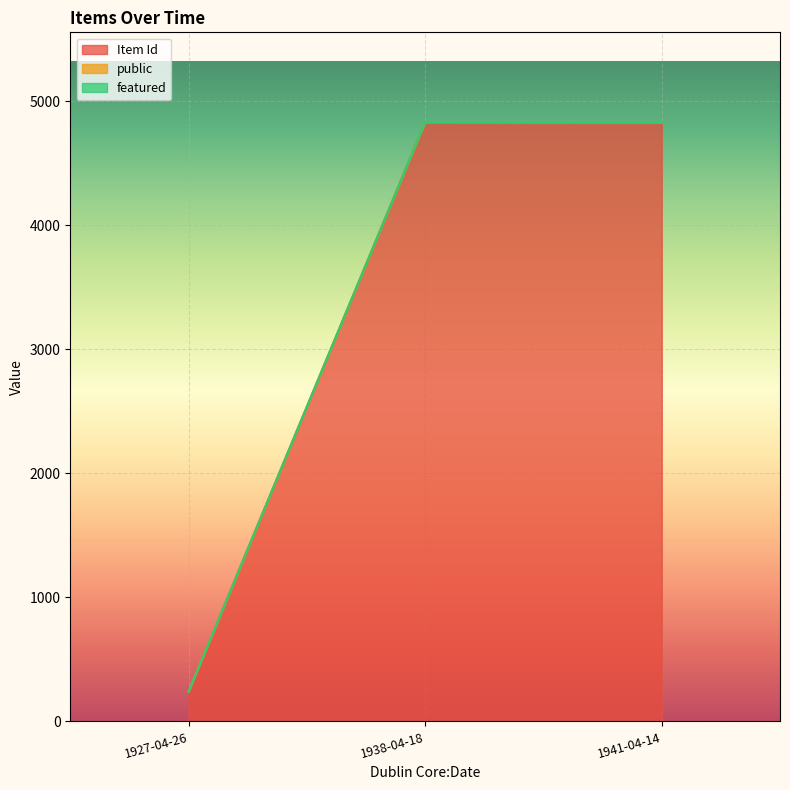

What is the value of the Item Id point at the 2nd from the left?

4830